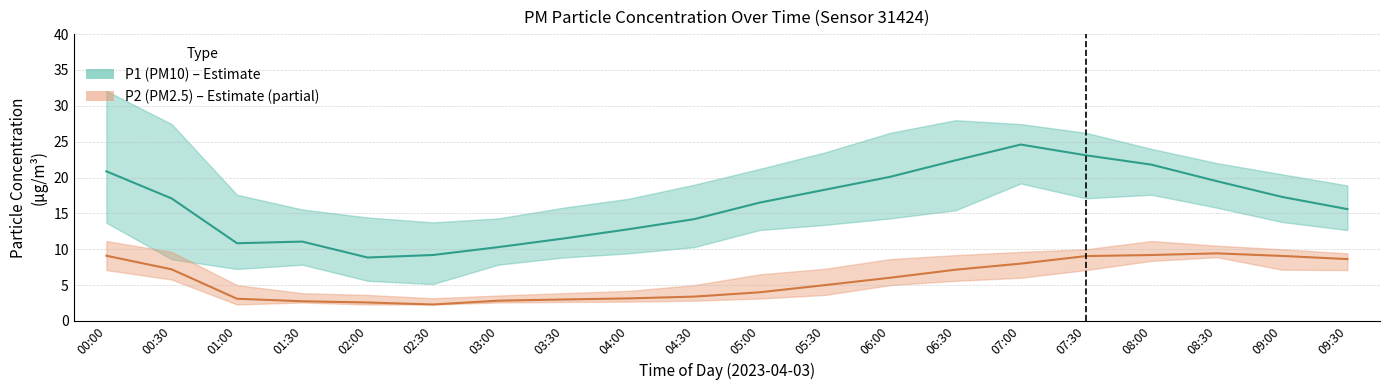

Reading right to left, transcribe all the data shown in this chart.

P1: 09:30=15.6	09:00=17.3	08:30=19.5	08:00=21.8	07:30=23.1	07:00=24.6	06:30=22.4	06:00=20.1	05:30=18.3	05:00=16.5	04:30=14.2	04:00=12.8	03:30=11.5	03:00=10.3	02:30=9.2	02:00=8.8	01:30=11.1	01:00=10.8	00:30=17.1	00:00=20.9
P1_upper: 09:30=18.9	09:00=20.4	08:30=22.0	08:00=24.0	07:30=26.2	07:00=27.4	06:30=28.0	06:00=26.2	05:30=23.5	05:00=21.2	04:30=19.0	04:00=17.1	03:30=15.8	03:00=14.3	02:30=13.8	02:00=14.4	01:30=15.6	01:00=17.6	00:30=27.4	00:00=32.1
P1_lower: 09:30=12.7	09:00=13.8	08:30=15.8	08:00=17.6	07:30=17.1	07:00=19.2	06:30=15.4	06:00=14.3	05:30=13.4	05:00=12.7	04:30=10.3	04:00=9.4	03:30=8.8	03:00=7.8	02:30=5.2	02:00=5.6	01:30=7.8	01:00=7.2	00:30=8.6	00:00=13.7
P2: 09:30=8.6	09:00=9.1	08:30=9.4	08:00=9.2	07:30=9.1	07:00=8.0	06:30=7.2	06:00=6.0	05:30=5.0	05:00=4.0	04:30=3.4	04:00=3.1	03:30=3.0	03:00=2.8	02:30=2.3	02:00=2.6	01:30=2.8	01:00=3.1	00:30=7.2	00:00=9.1
P2_upper: 09:30=9.4	09:00=10.0	08:30=10.5	08:00=11.2	07:30=10.0	07:00=9.6	06:30=9.2	06:00=8.6	05:30=7.3	05:00=6.5	04:30=5.0	04:00=4.2	03:30=3.9	03:00=3.5	02:30=3.2	02:00=3.6	01:30=3.9	01:00=5.0	00:30=9.6	00:00=11.2
P2_lower: 09:30=7.1	09:00=7.2	08:30=8.9	08:00=8.4	07:30=7.1	07:00=6.0	06:30=5.6	06:00=5.0	05:30=3.6	05:00=3.1	04:30=2.8	04:00=2.7	03:30=2.6	03:00=2.6	02:30=2.3	02:00=2.3	01:30=2.6	01:00=2.3	00:30=5.8	00:00=7.1